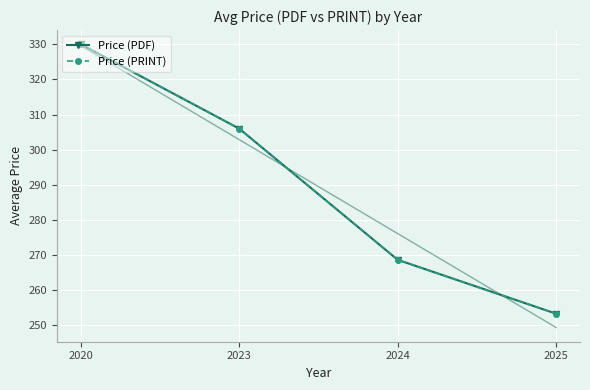

How many data points in Price (PRINT) are above 306?

1